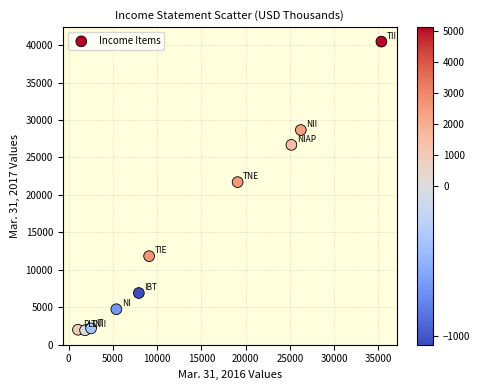

What Y value in the scatter plot is closest to 21194?

21702